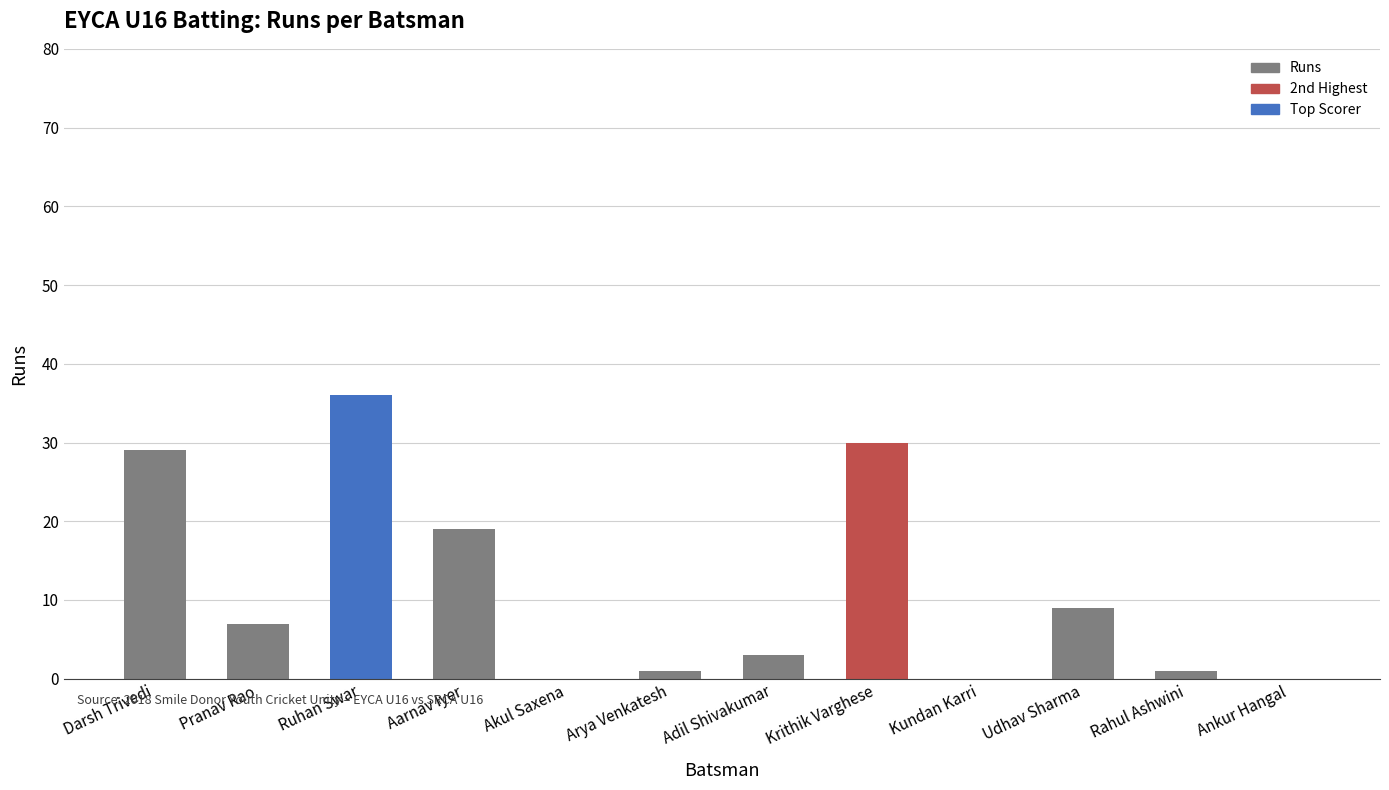

Is it true that the value at Krithik Varghese is 30?

True